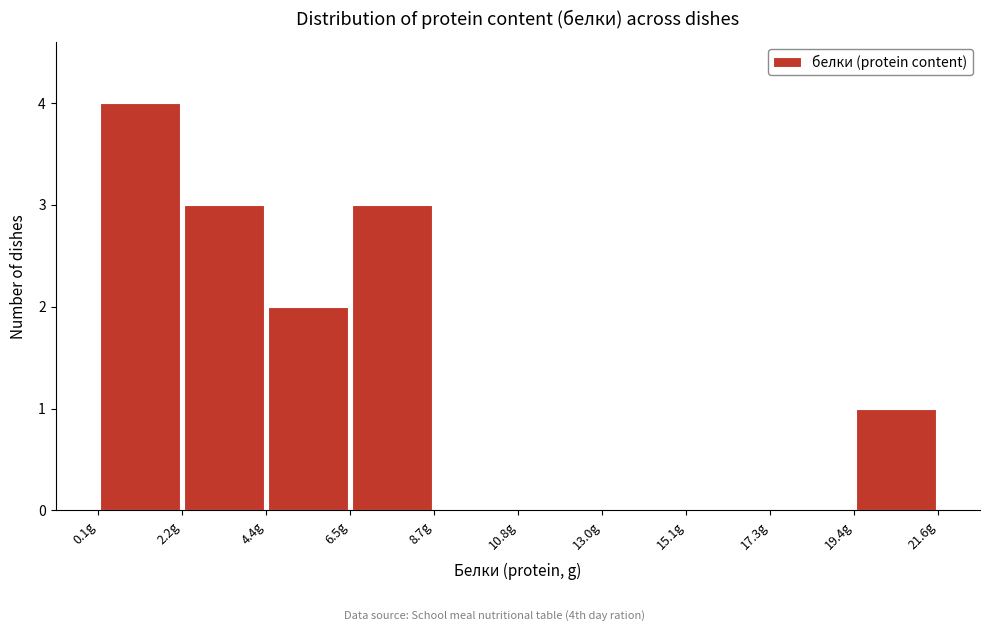

Reading left to right, transcribe this chart: for each bar, give the range it covers on the x-axis and its height. Neither the bar edges nor the heights are printed on the chart, so give them approximately, as read against the axes.

0.0 to 2.0: 4
2.0 to 4.5: 3
4.5 to 6.5: 2
6.5 to 8.5: 3
8.5 to 11.0: 0
11.0 to 13.0: 0
13.0 to 15.0: 0
15.0 to 17.5: 0
17.5 to 19.5: 0
19.5 to 21.5: 1